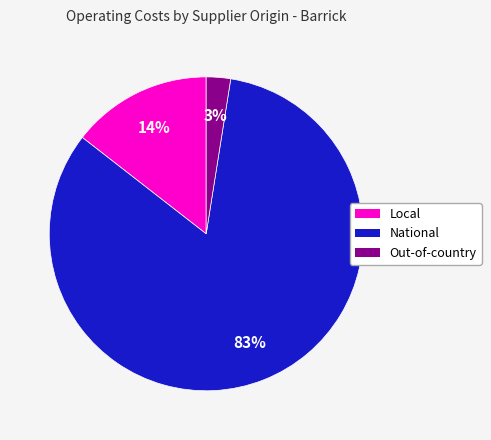

Does Out-of-country represent more than half of the total?

No